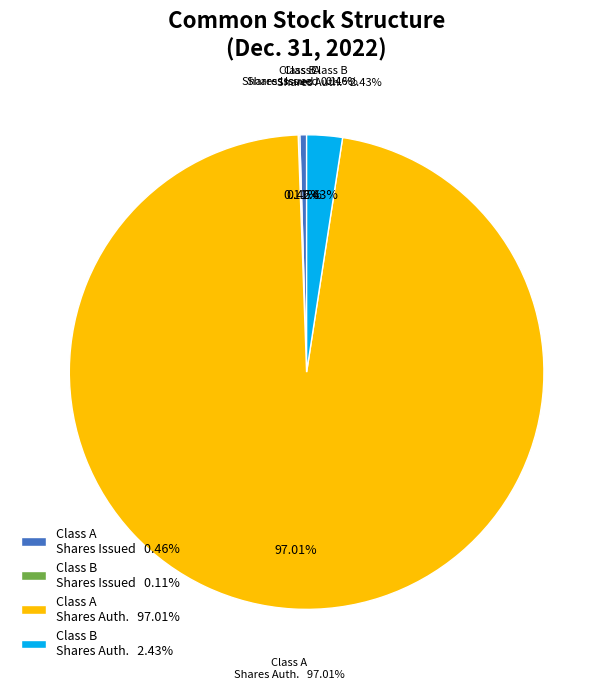

Is there a majority slice in this chart?

Yes